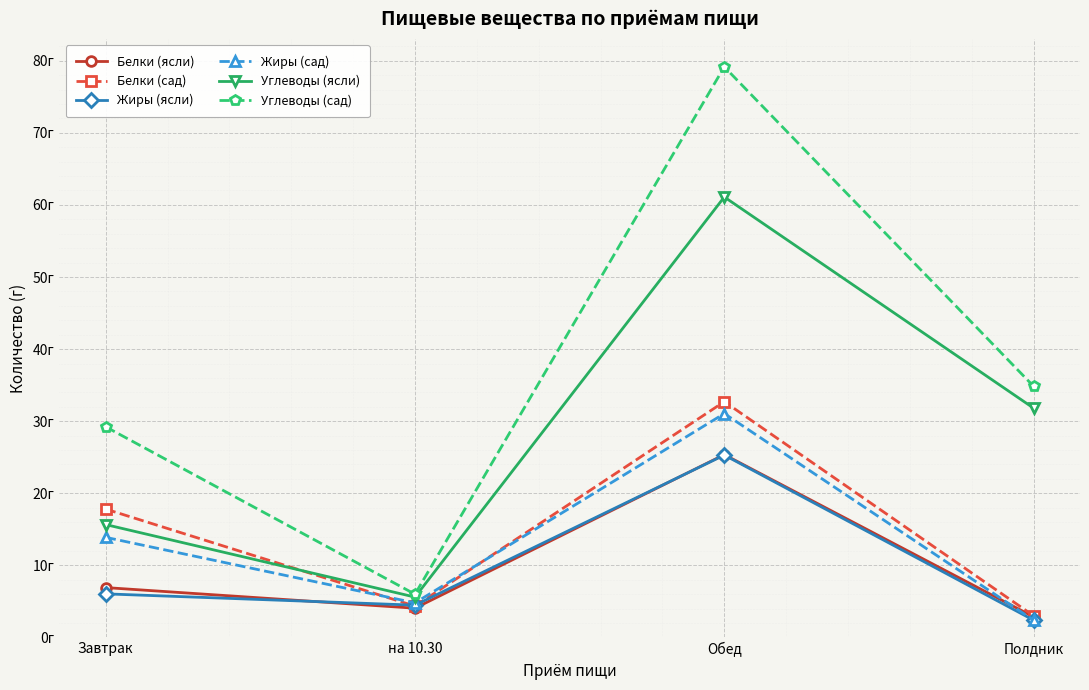

What is the value of the Жиры (ясли) point at the 1st from the left?

6.0